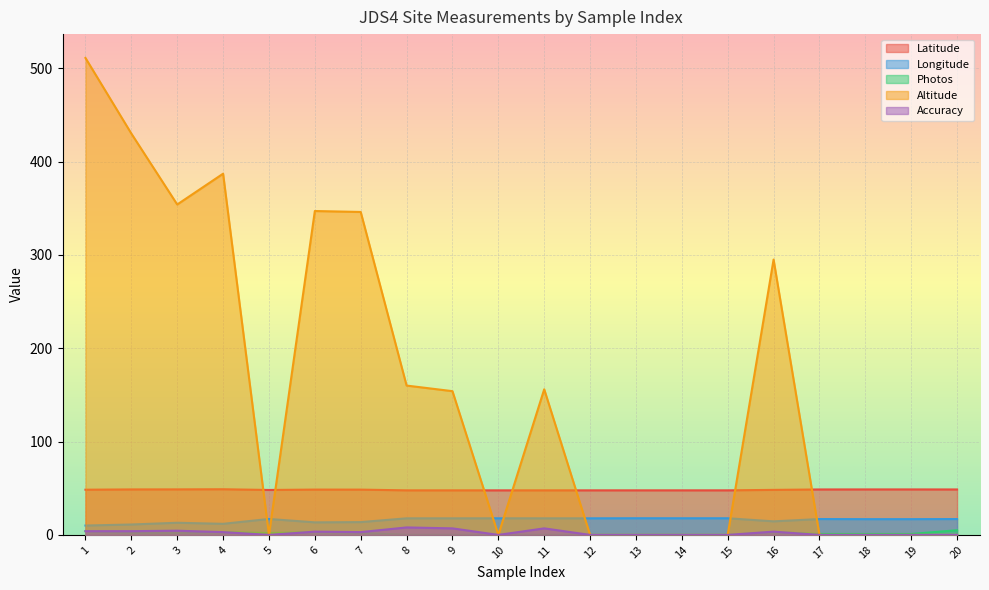

Between 3 and 17, which series saw the biggest shift?

Altitude